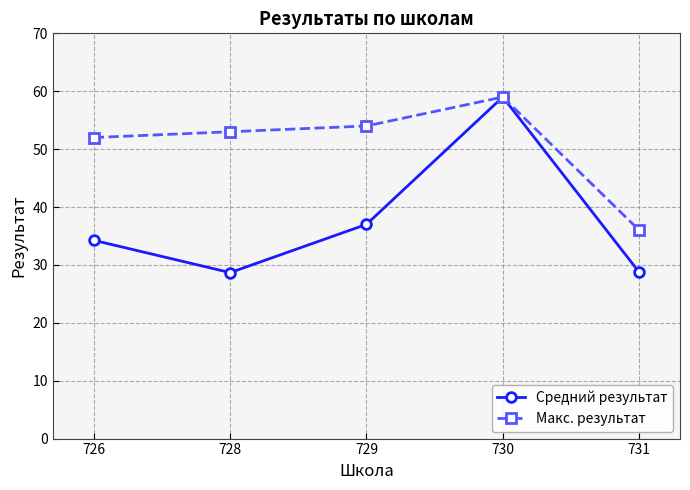

Which label corresponds to the largest value in the chart?

730